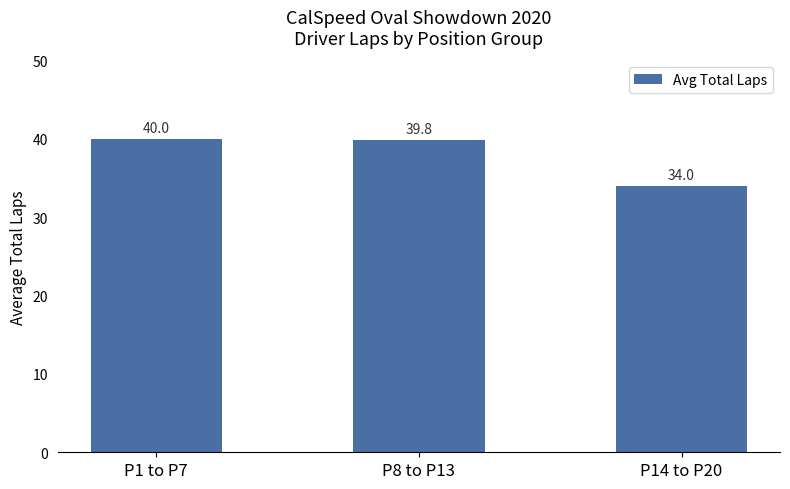

Rank the categories by value from lowest to highest.

P14 to P20, P8 to P13, P1 to P7